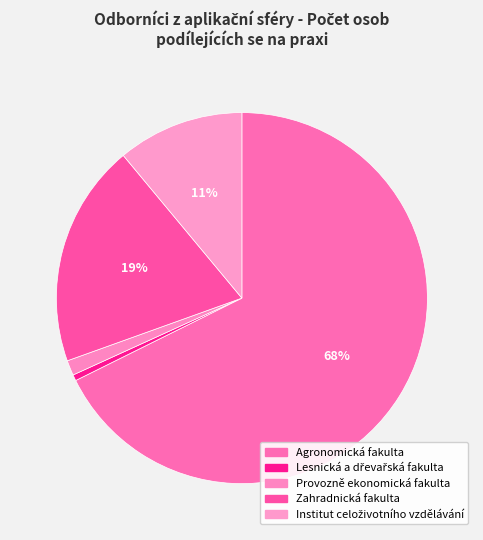

What is the largest slice in the pie chart?

Agronomická fakulta